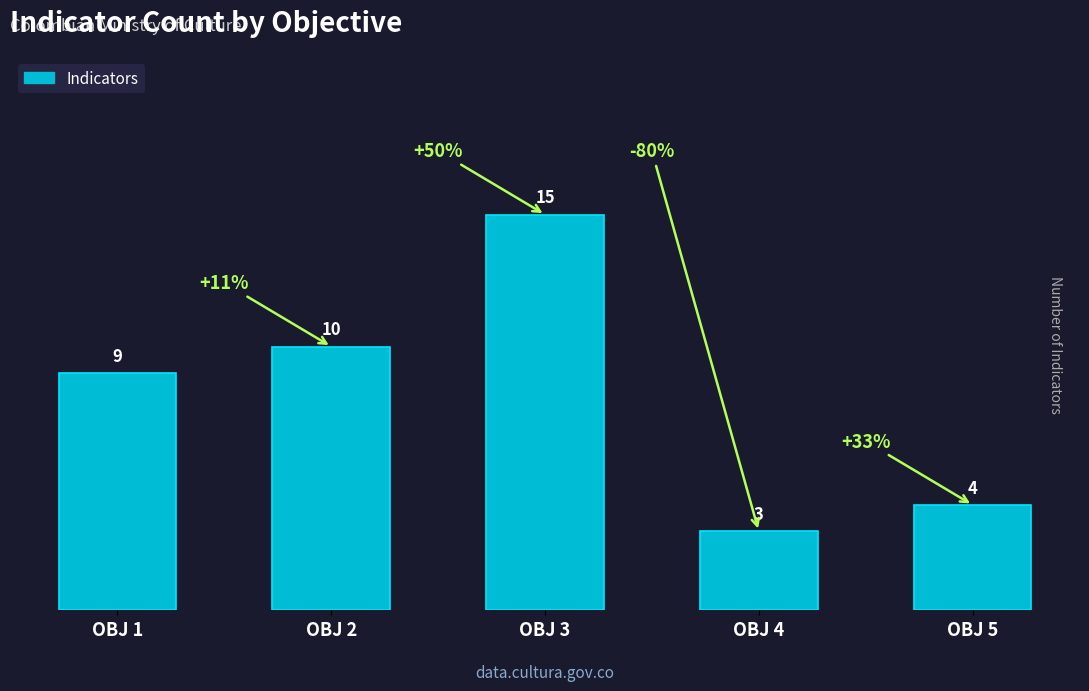

What is the change in value from OBJ 1 to OBJ 4?

-6